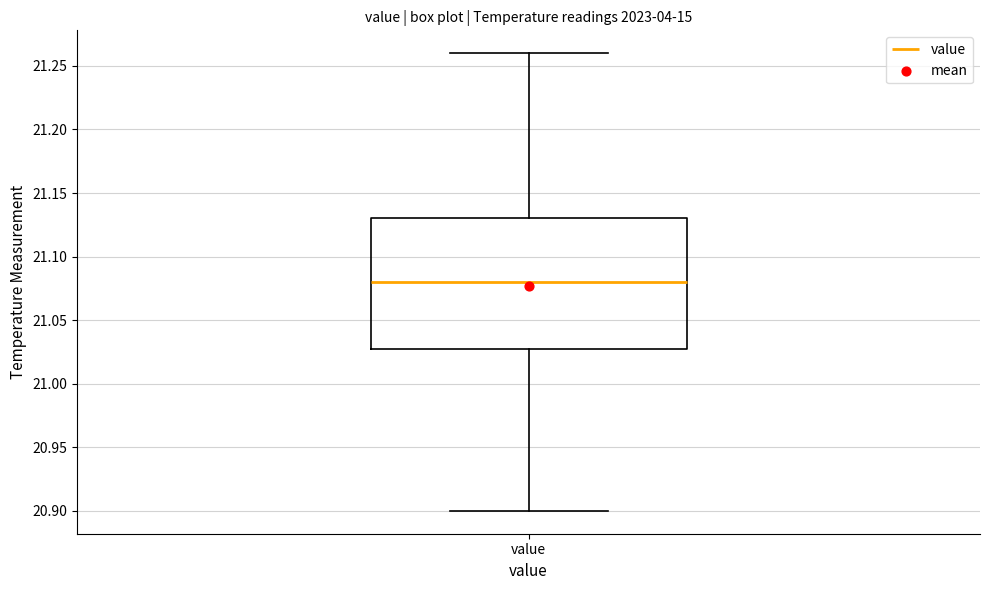

Read this box plot against the y-axis: the position of the median line, the range covered by the box, and the ends of both whiskers. The values are not printed on the chart, so give them approximately, as read against the axis.

median 21.08, box 21.03 to 21.13, whiskers 20.90 to 21.26